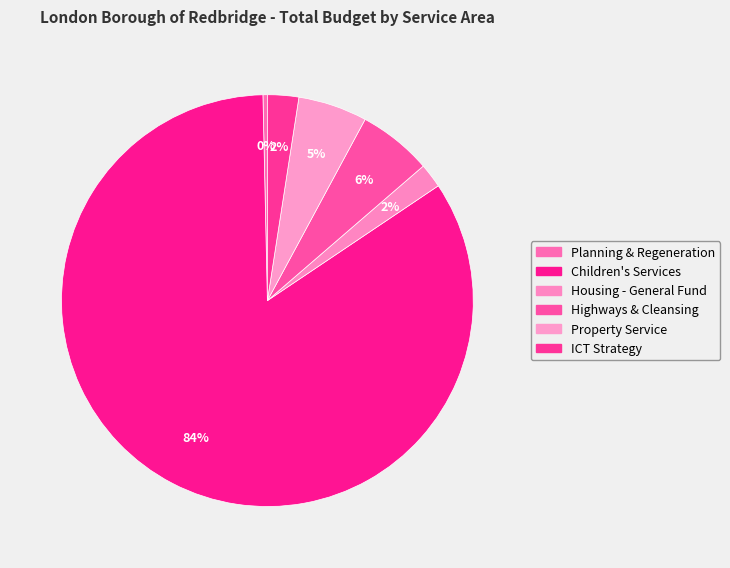

Is there any slice that represents more than half of the pie?

Yes